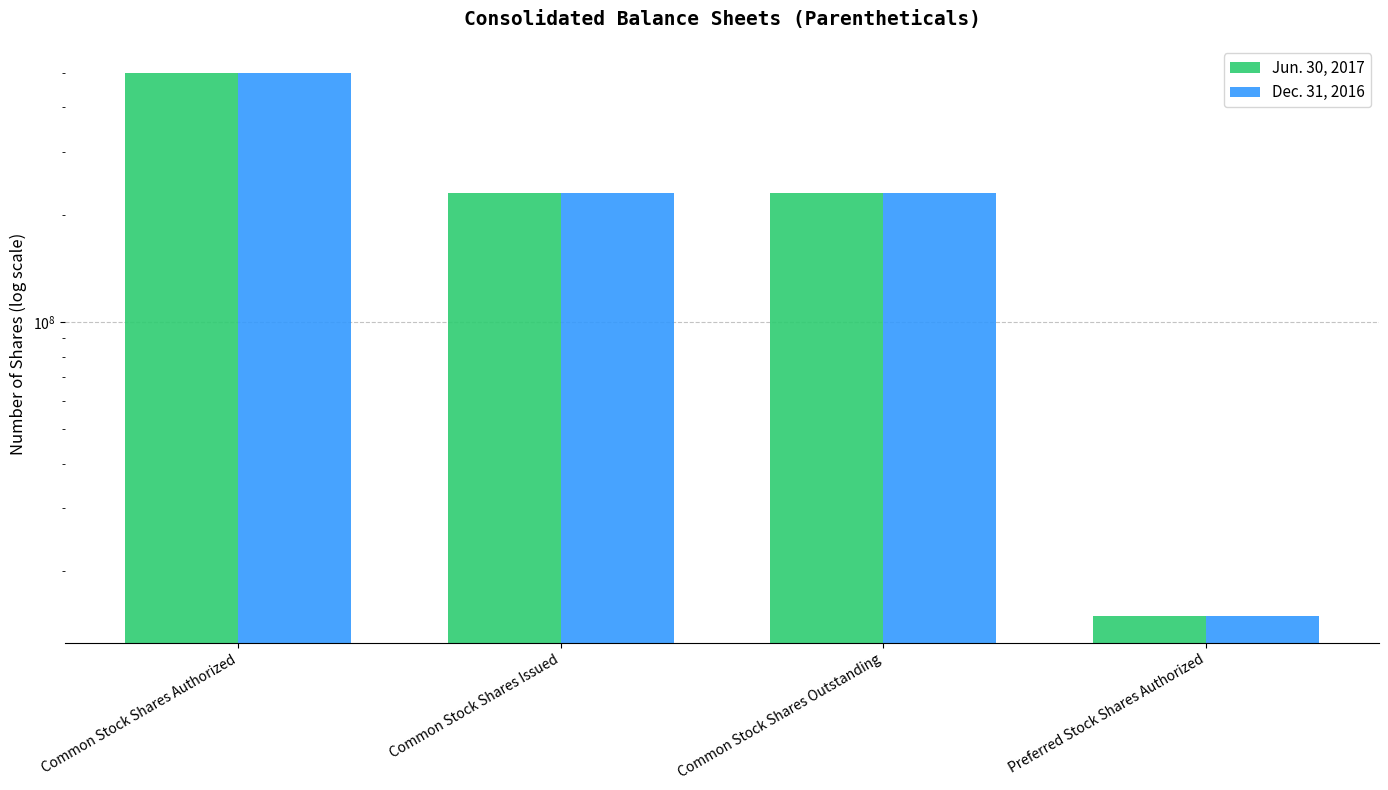

What is the minimum value shown in the chart?

15000000